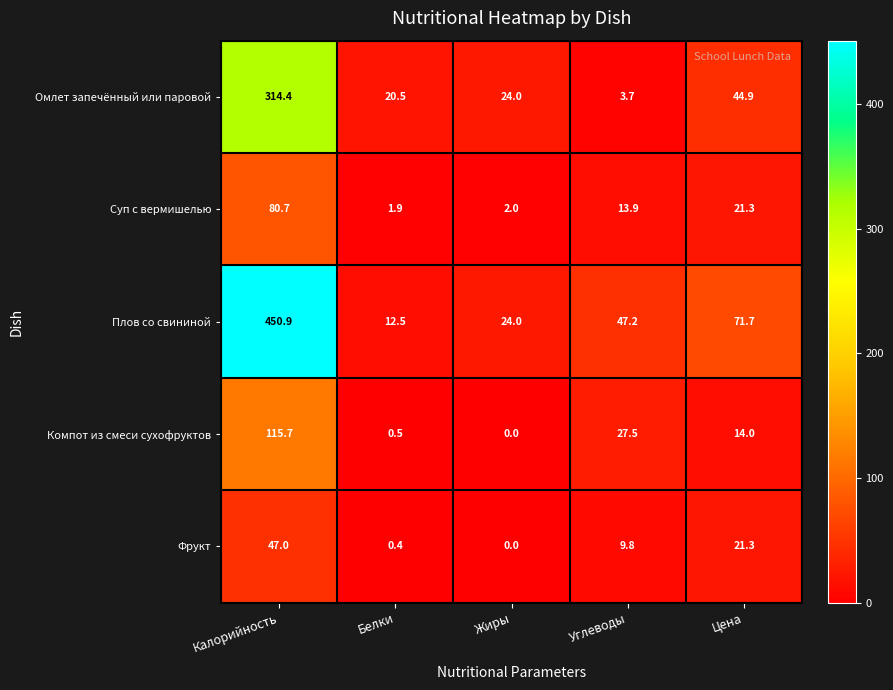

What is the lowest value of the Омлет запечённый или паровой series?

3.7